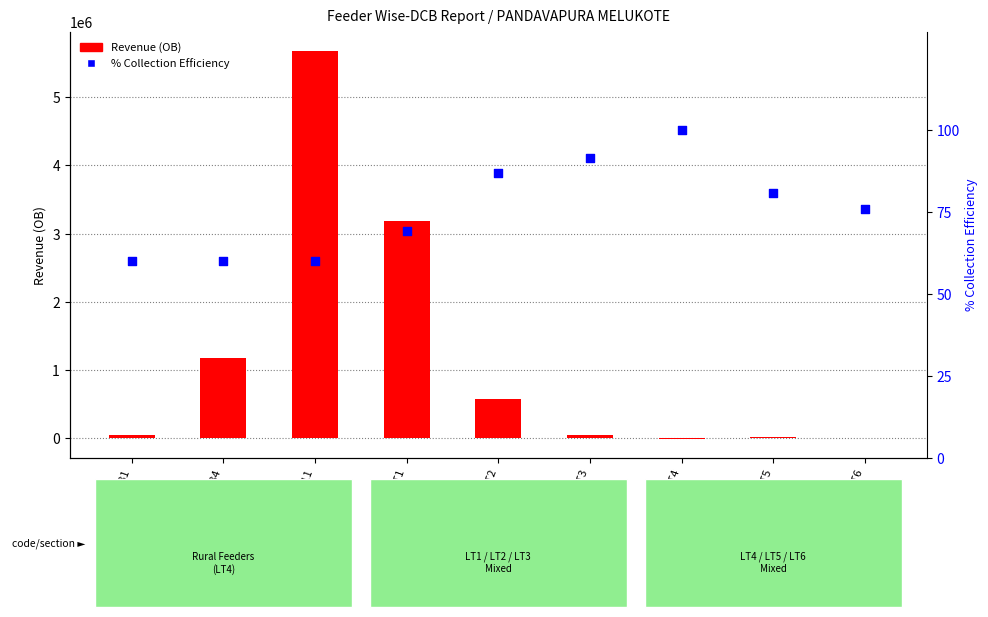

At how many categories does at least one series exceed 1251573?

2